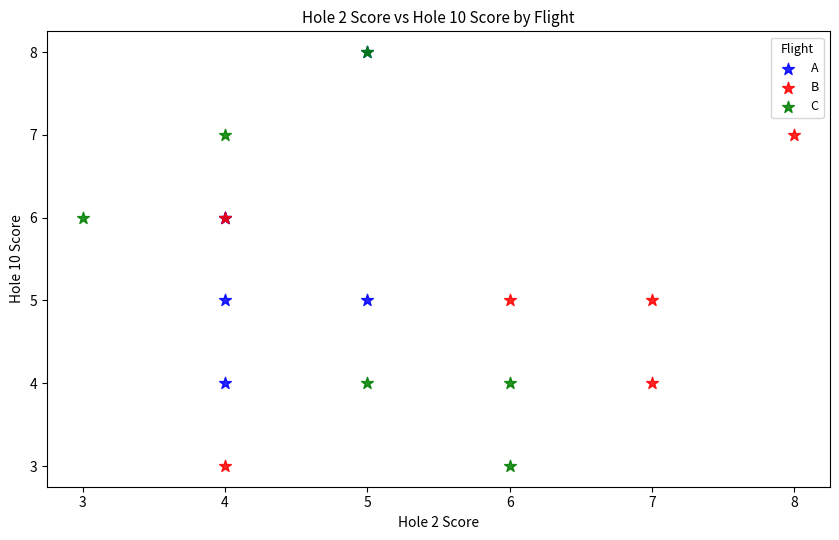

Which series has the widest spread of Y values?

C